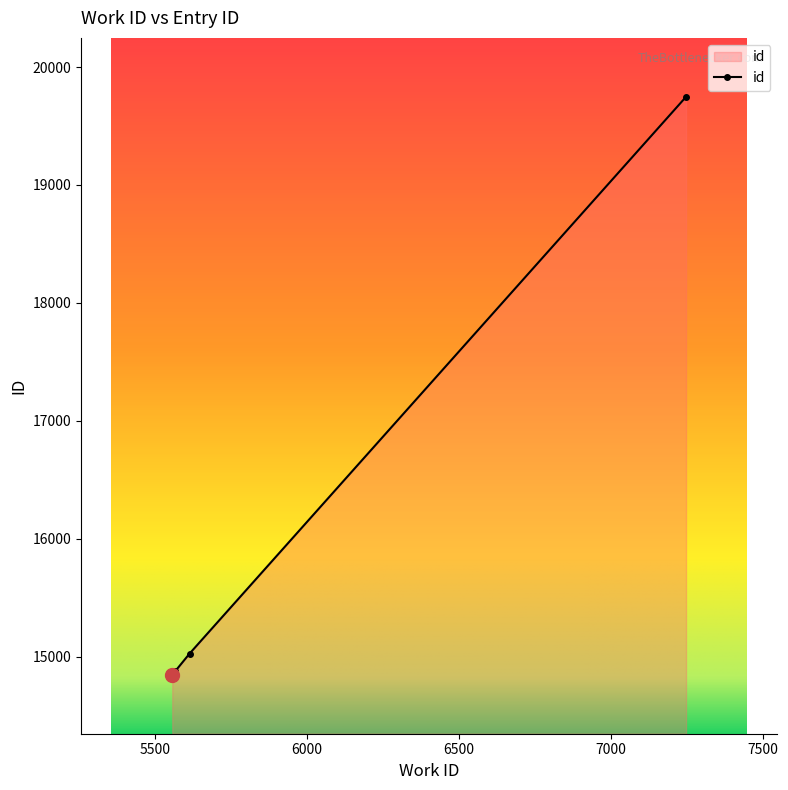

What is the sum of all values?

94224